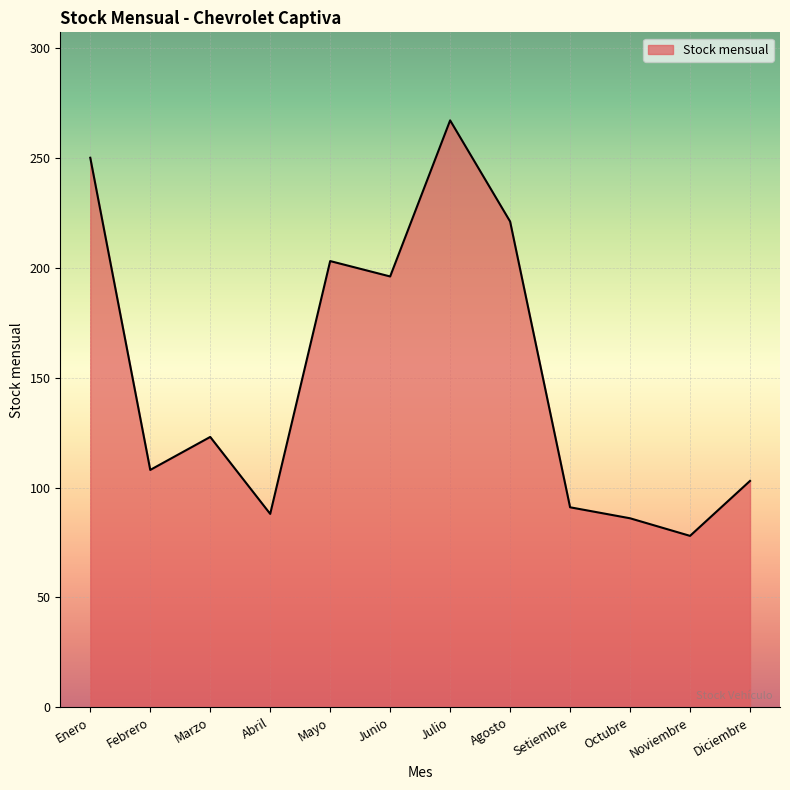

At which category does the chart reach its peak across all series?

Julio